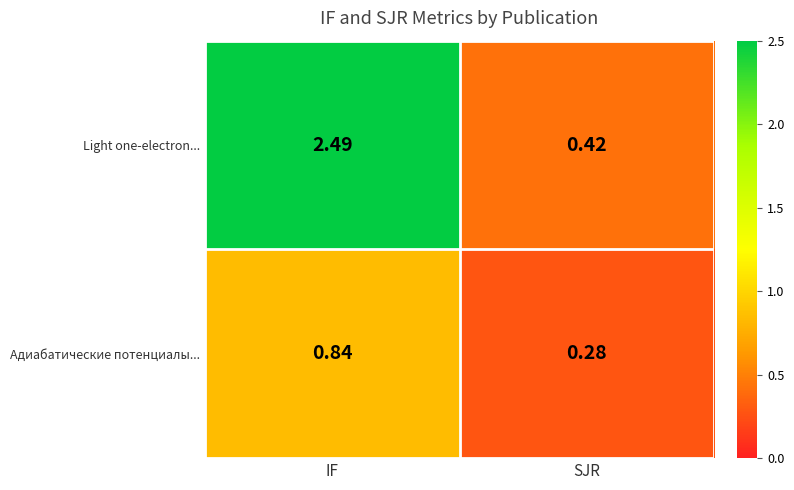

Count the number of categories in the chart.

2